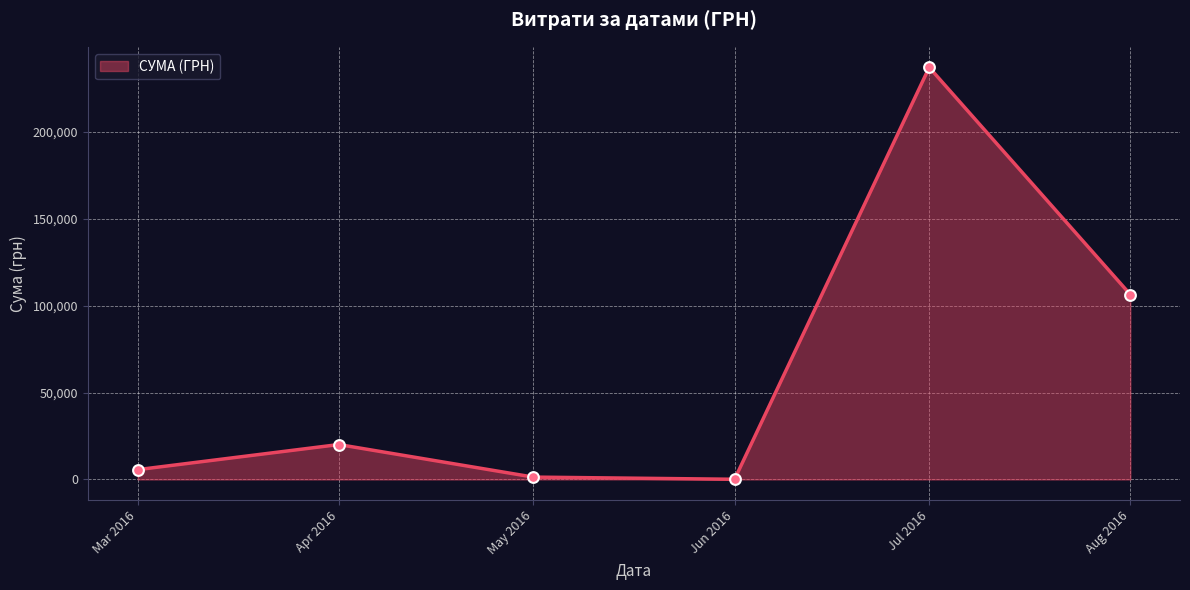

What is the change in value from Mar 2016 to Apr 2016?

+14462.8